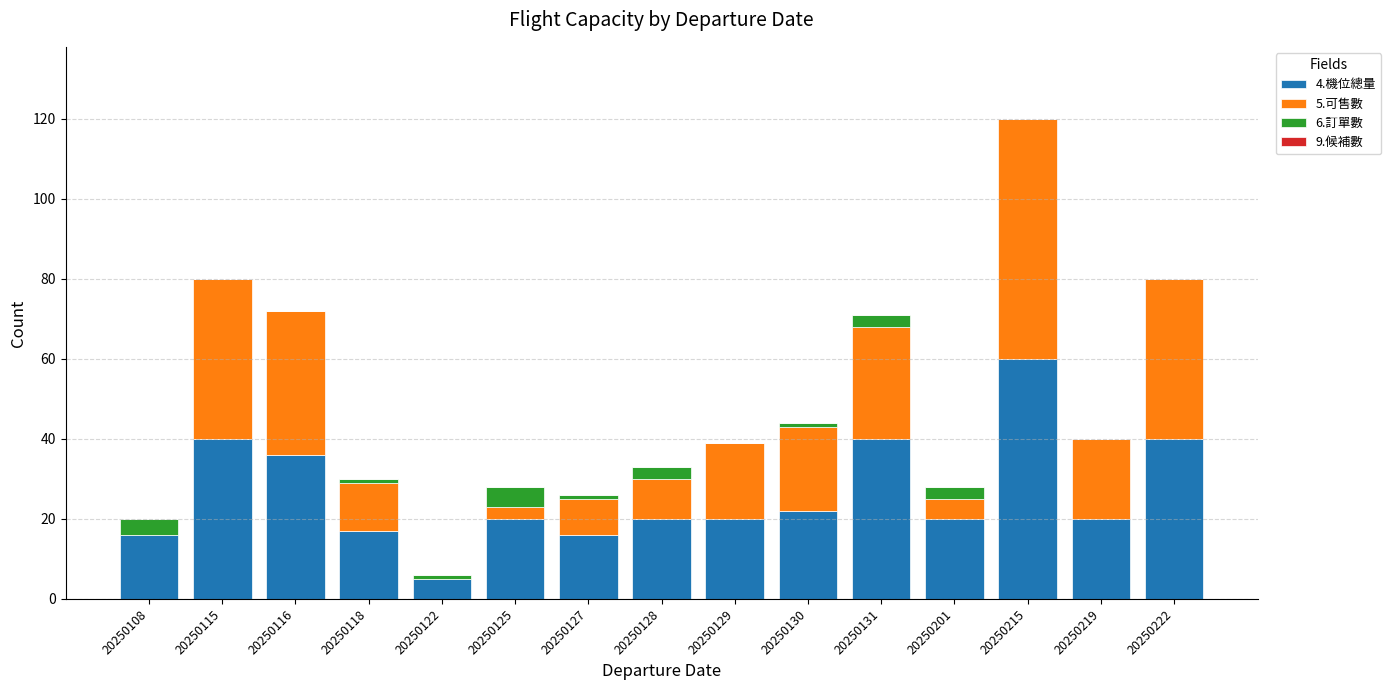

Is it true that 4.機位總量 equals 16 at 20250108?

True